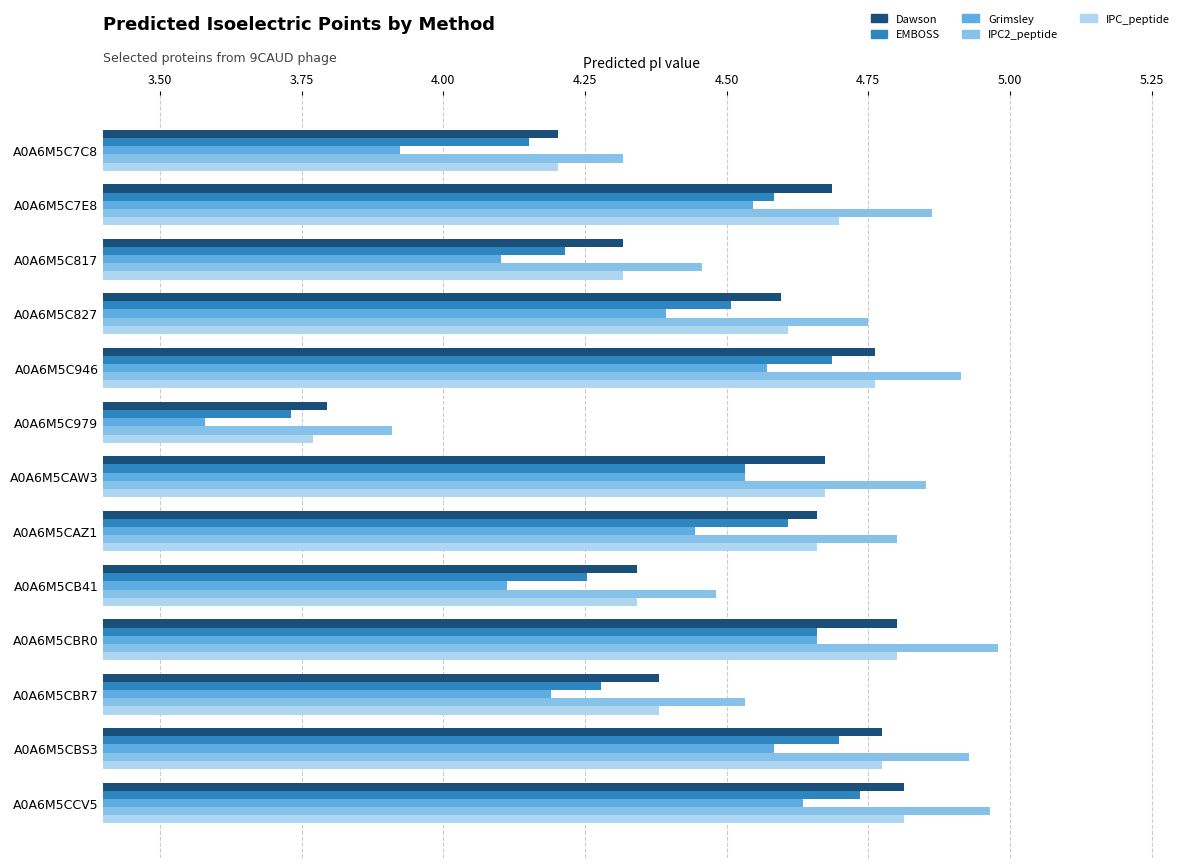

What is the sum of the Grimsley values at A0A6M5CBR0 and A0A6M5CAZ1?

9.1